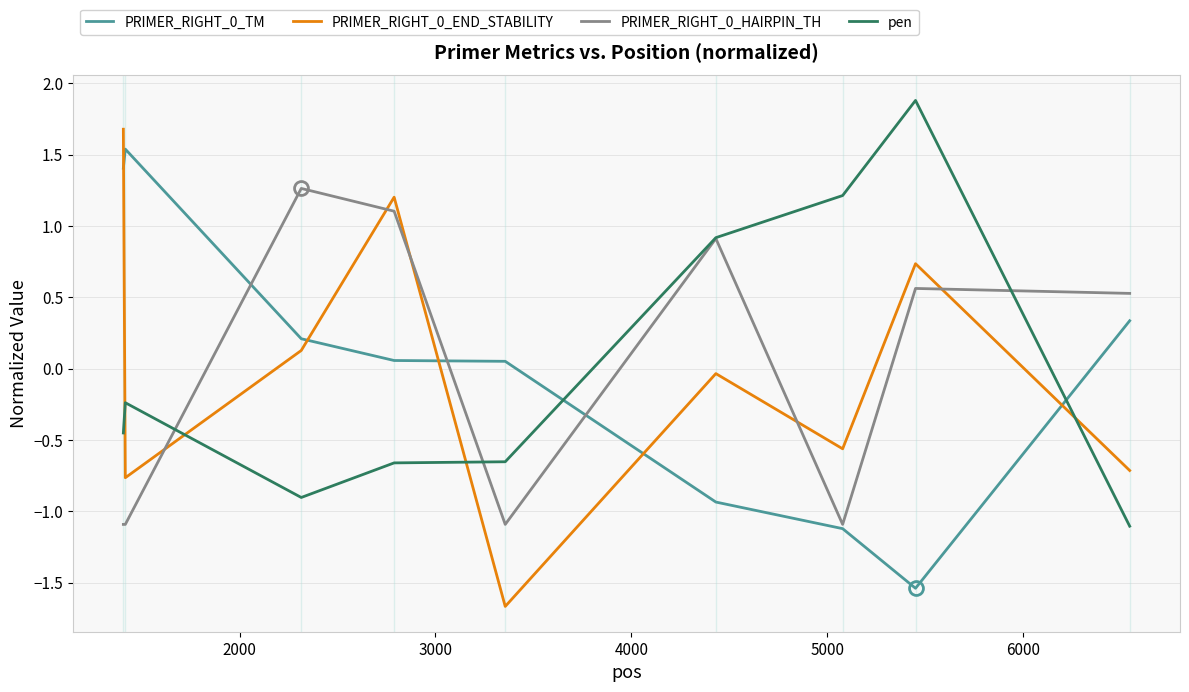

What is the smallest value displayed?

-1.7